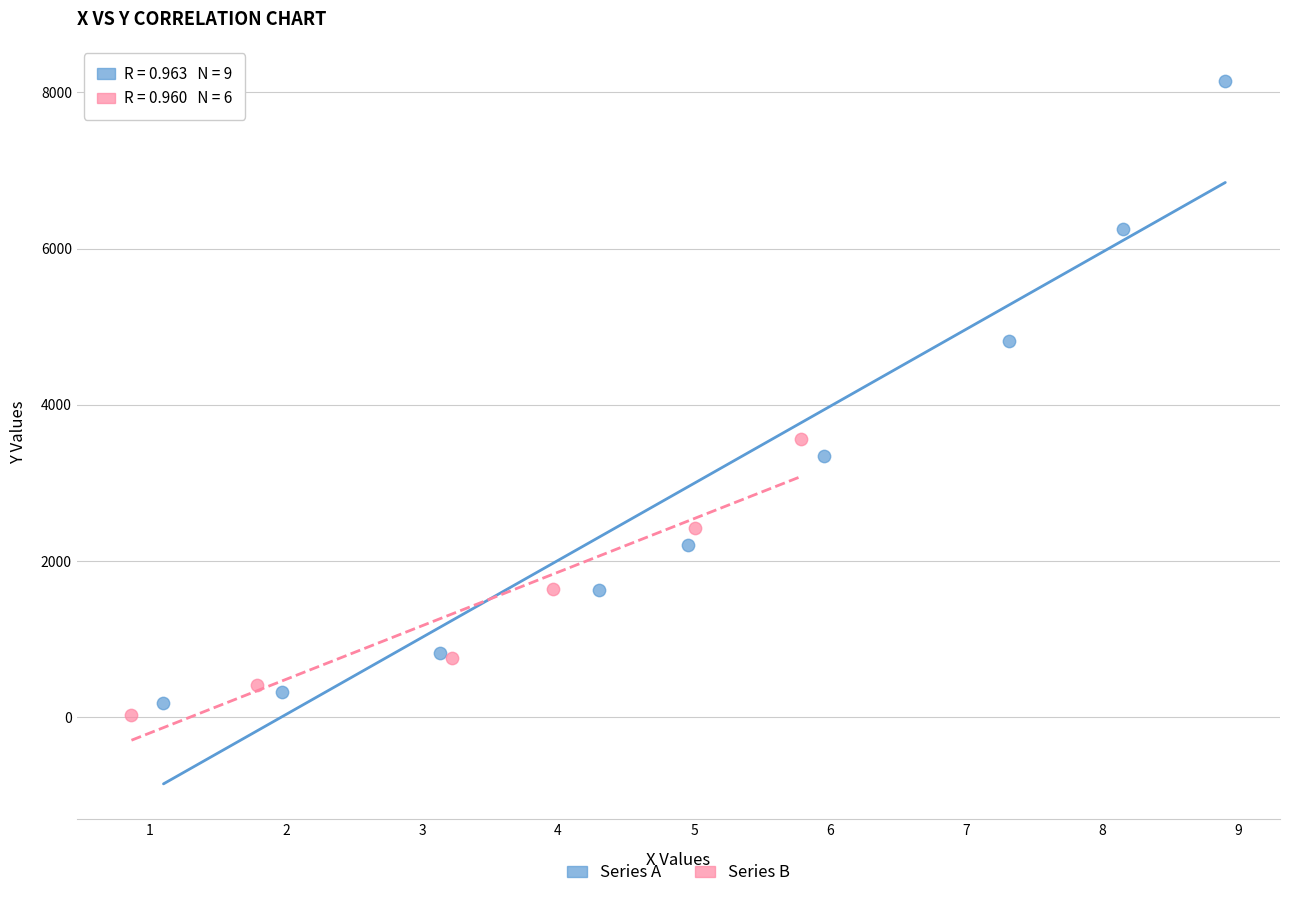

Which series contains the highest Y value?

Series A